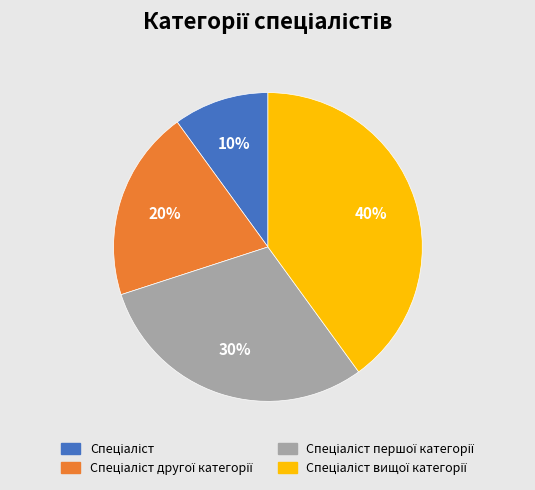

Does any single category account for the majority?

No